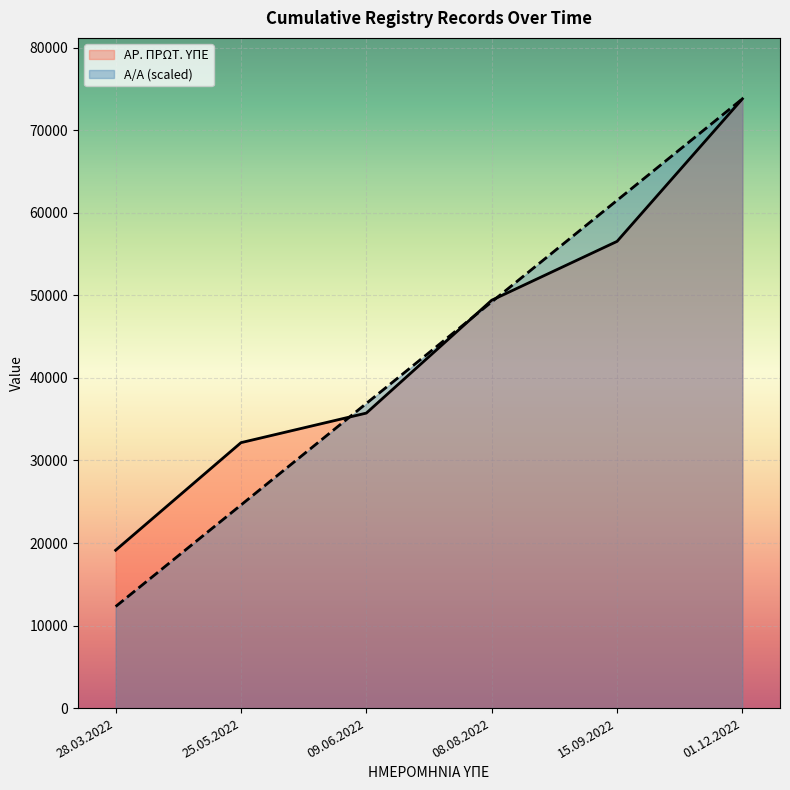

Where do ΑΡ. ΠΡΩΤ. ΥΠΕ and Α/Α first cross each other?

25.05.2022 and 09.06.2022